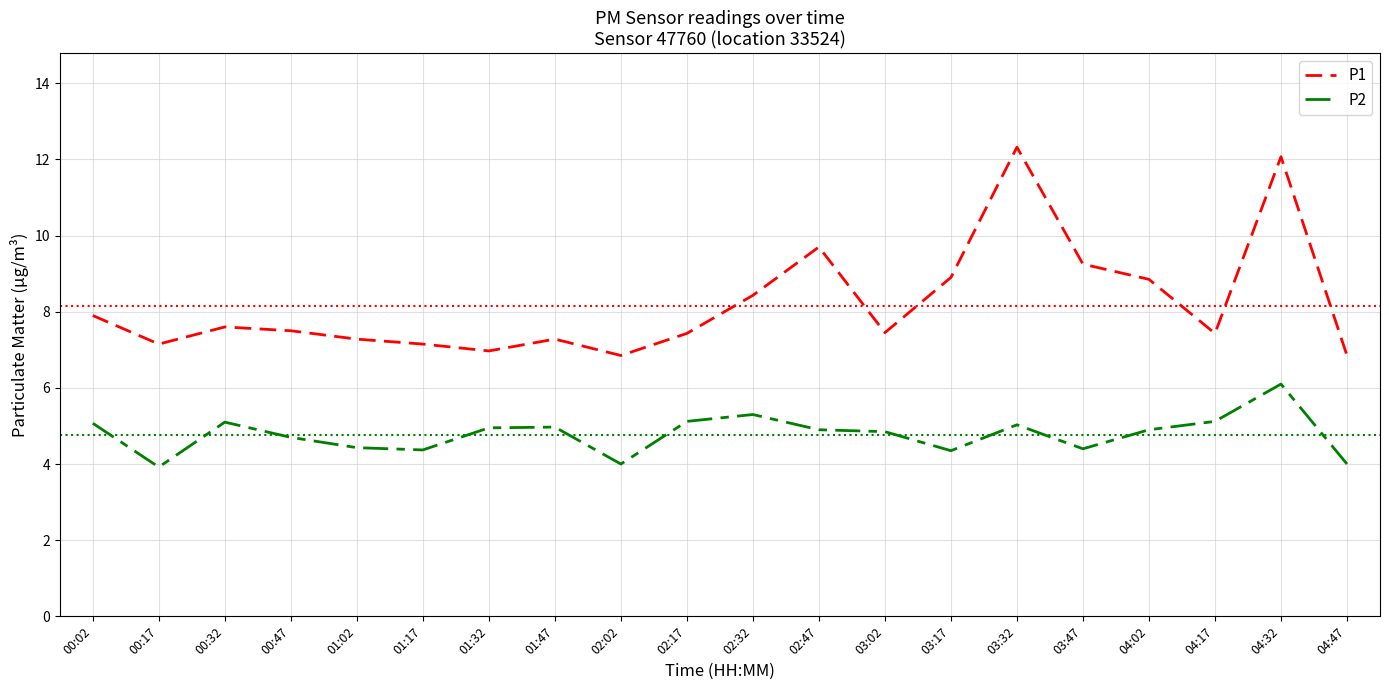

Rank the series by their average value, from highest to lowest.

P1, P2